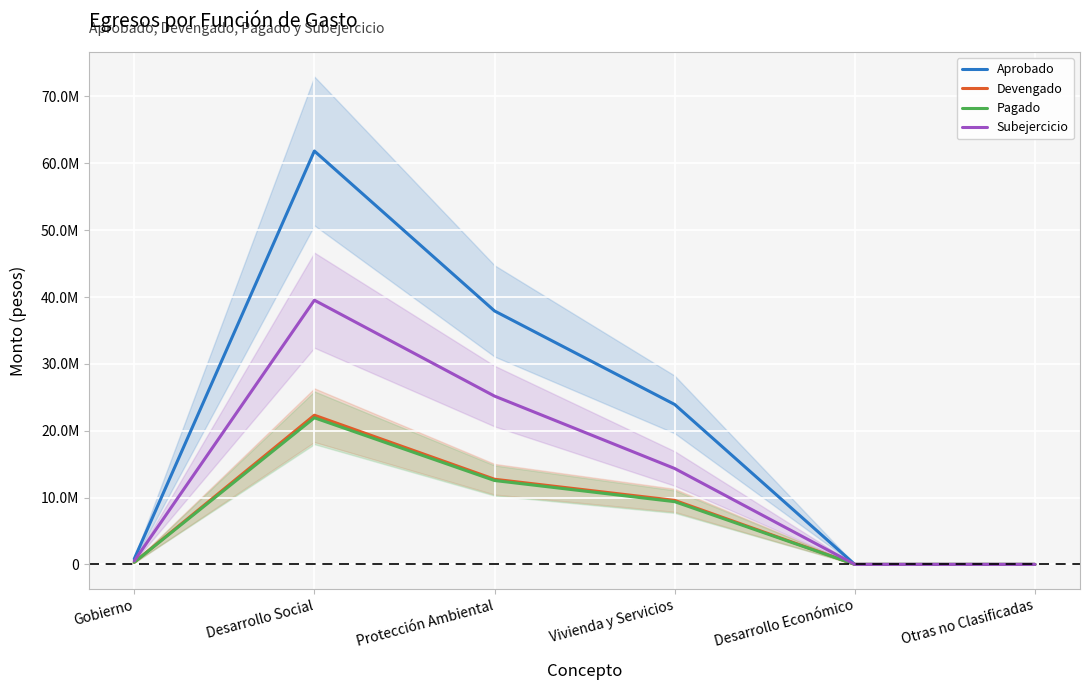

Reading left to right, transcribe all the data shown in this chart.

Aprobado: 824746.5	61837459.5	37913144.7	23924314.9	0.0	0.0
Devengado: 312768.3	22315881.6	12737573.6	9578308.1	0.0	0.0
Pagado: 312768.3	21932875.7	12548691.7	9384184.1	0.0	0.0
Subejercicio: 511978.2	39521577.9	25175571.1	14346006.8	0.0	0.0